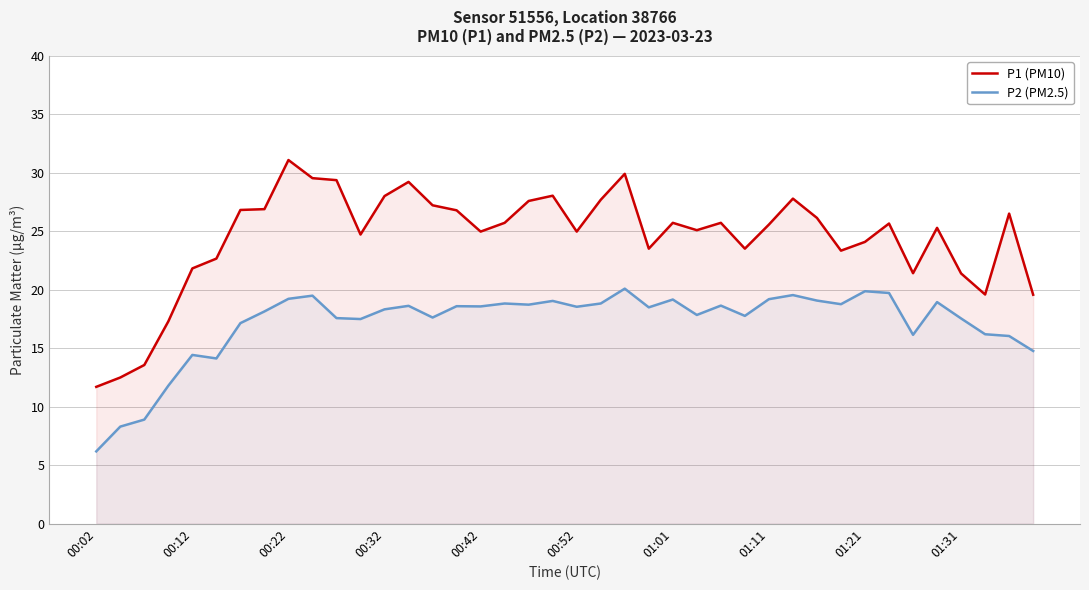

What is the approximate value of P1 (PM10) at 00:02?

11.7